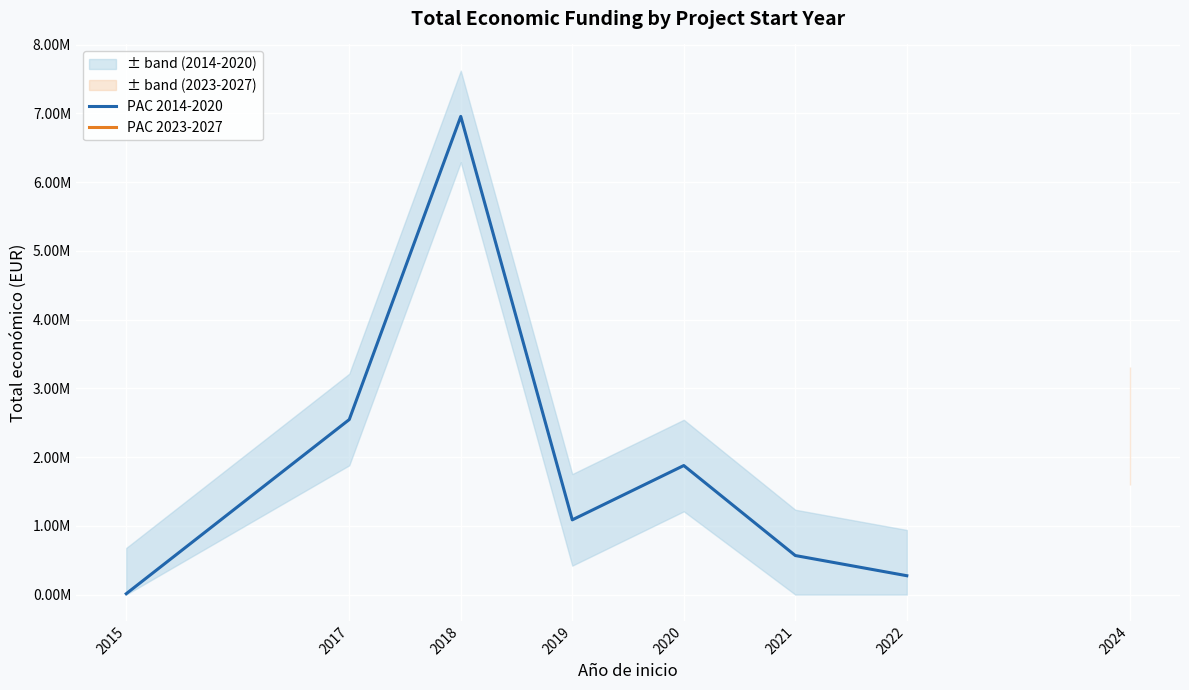

The value at 2017 is 2546283. True or false?

True